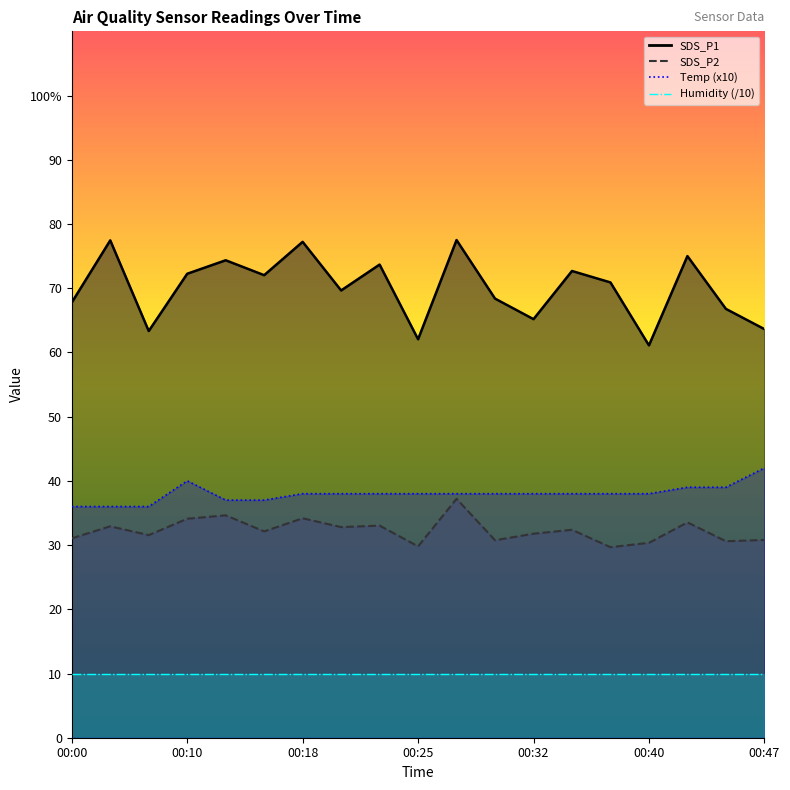

How many values in the Temp (x10) line series are below 38?

5